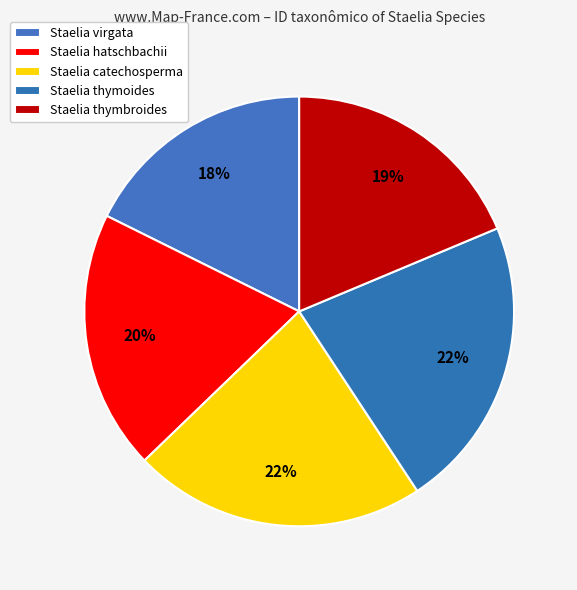

How many segments does this pie chart have?

5